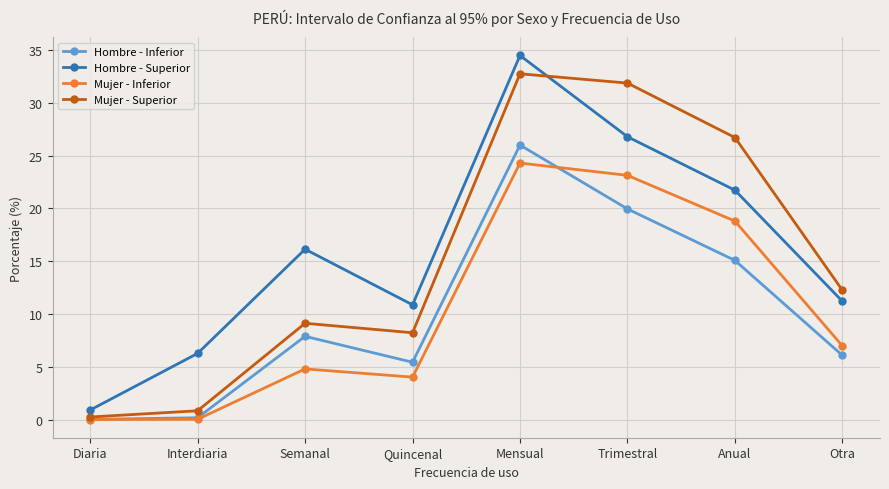

True or false: Hombre - Superior and Mujer - Inferior intersect in this chart.

False